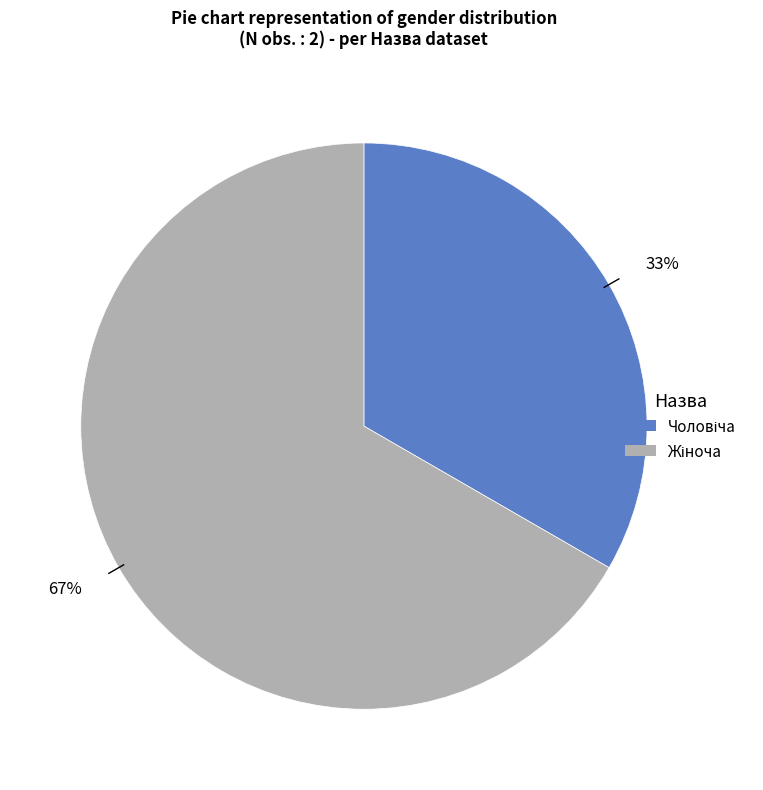

Is there any slice that represents more than half of the pie?

Yes